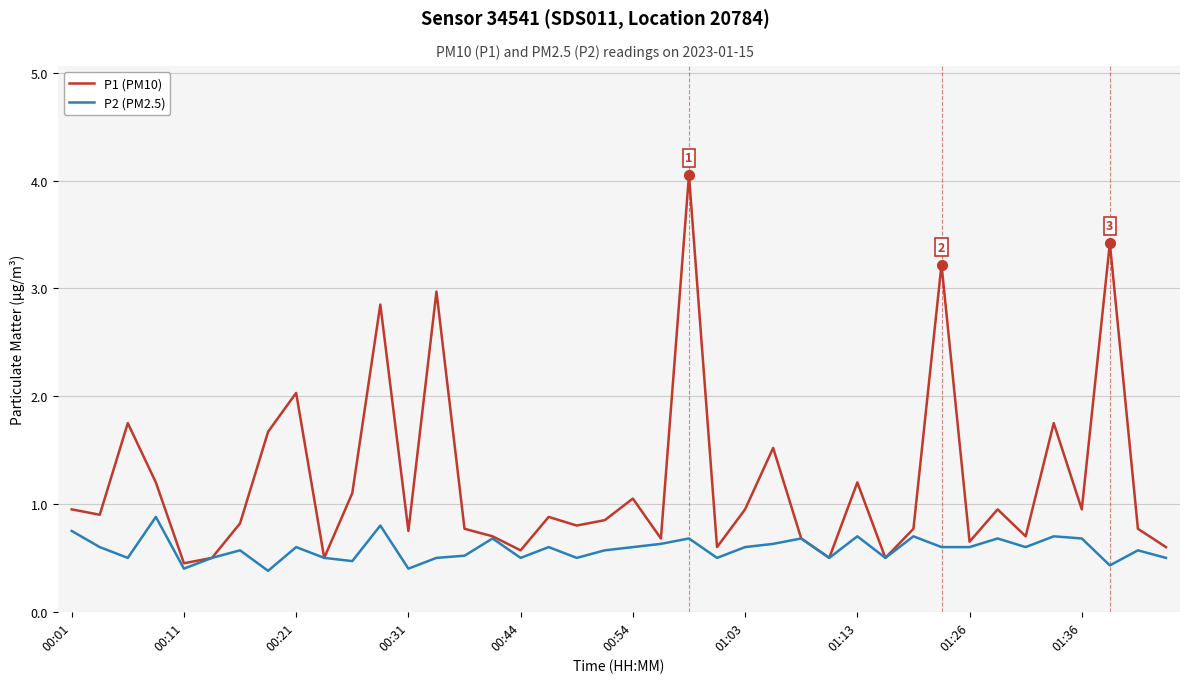

Which series has the largest total across all categories?

P1 (PM10)